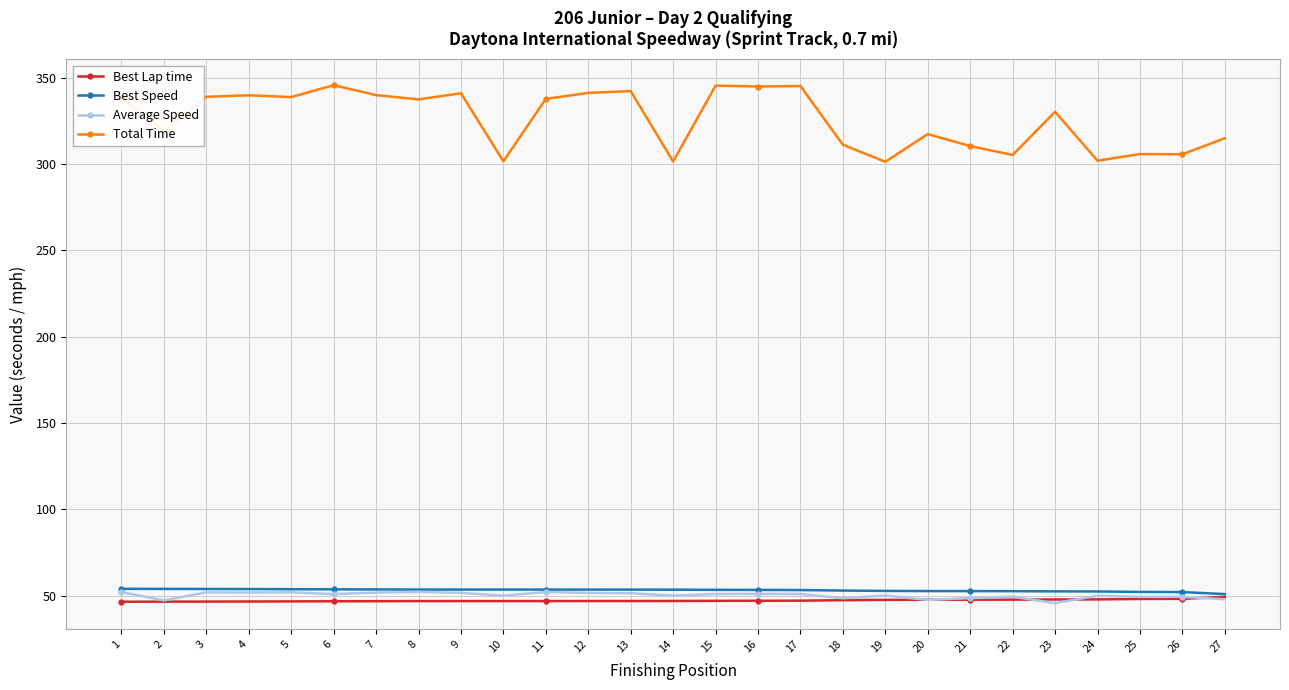

Which series has the widest spread of values?

Total Time